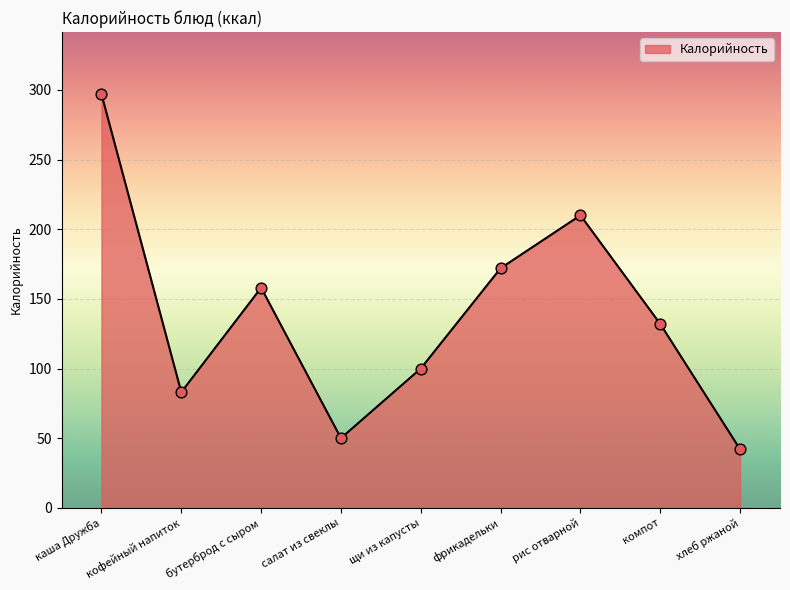

Between бутерброд с сыром and каша Дружба, which is larger?

каша Дружба